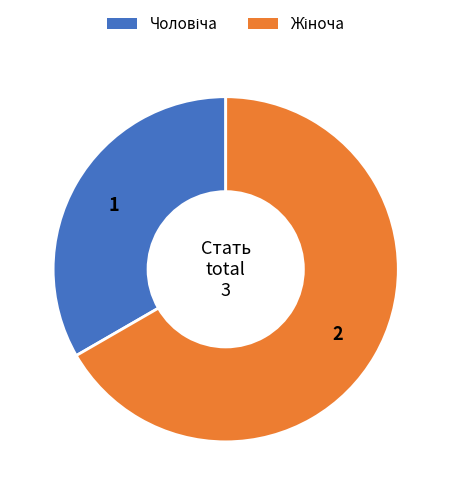

Is there any slice that represents more than half of the pie?

Yes